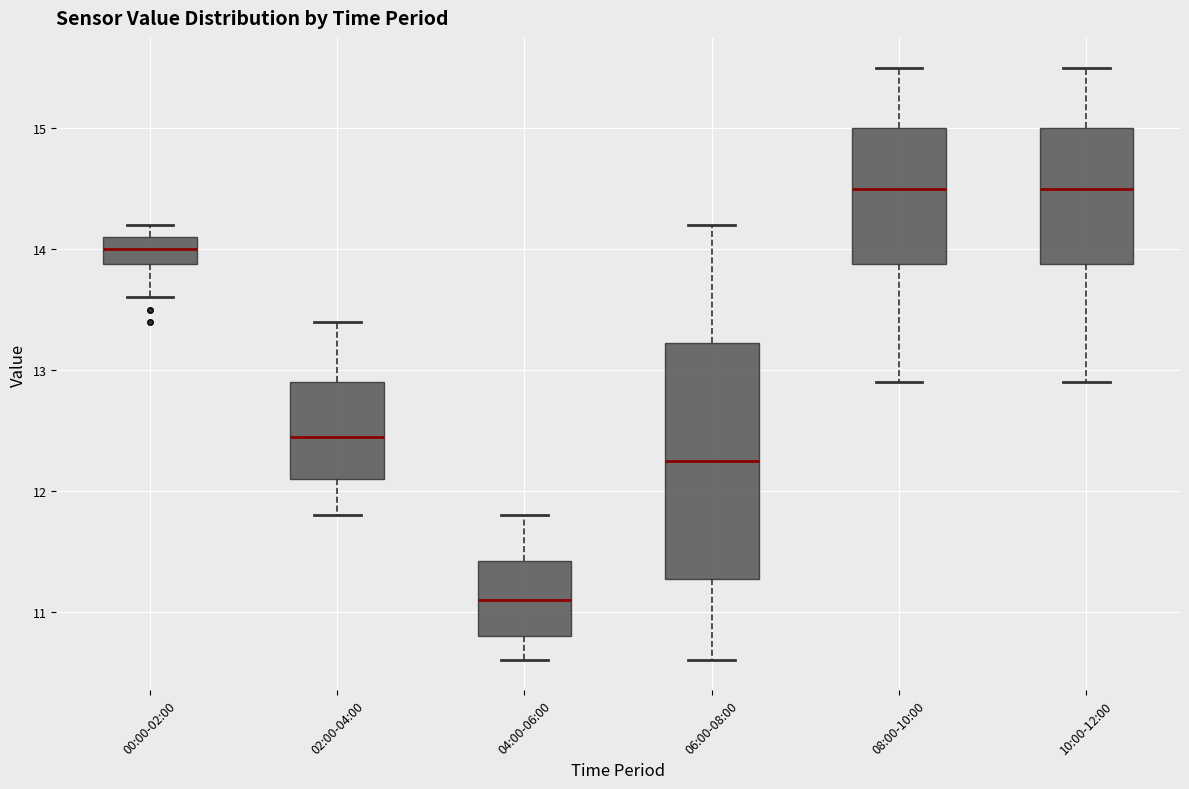

Where is the lower edge of the box for 00:00-02:00 on the y-axis? The values are not printed on the chart, so give them approximately, as read against the axis.

13.9